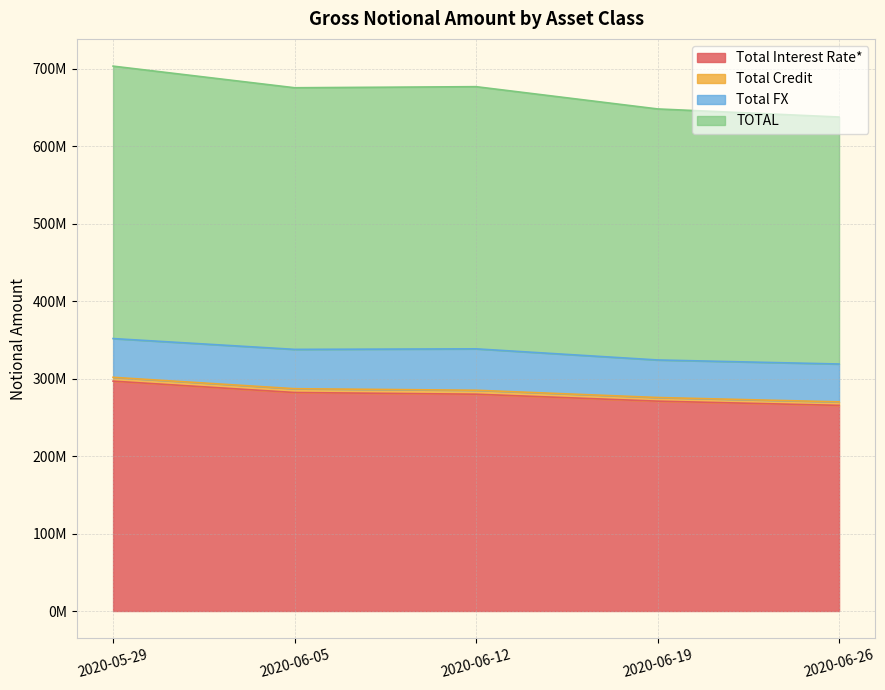

At how many categories does at least one series exceed 403484673?

5